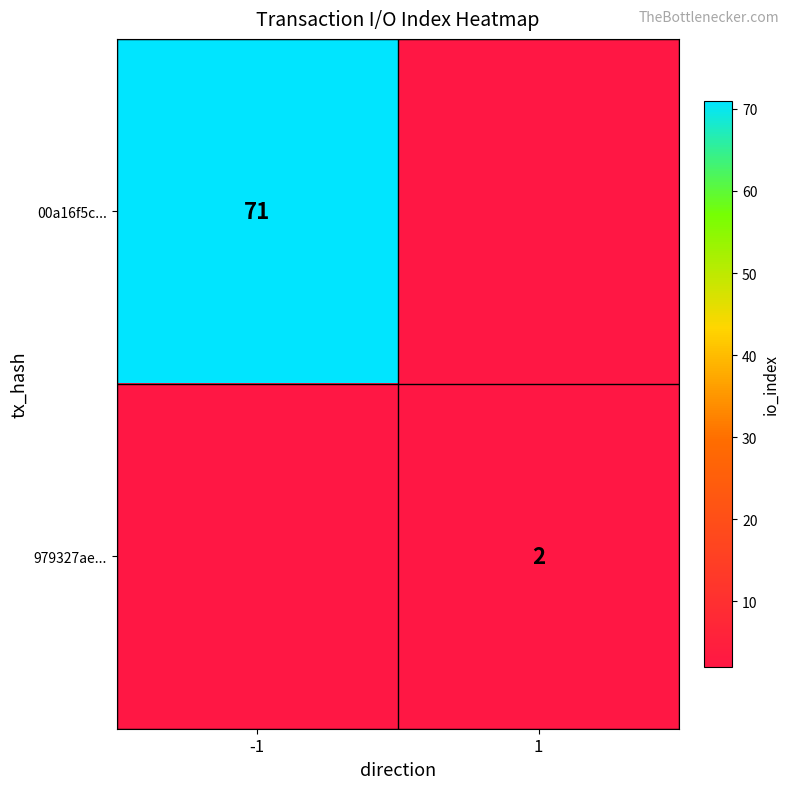

Count the number of categories in the chart.

2